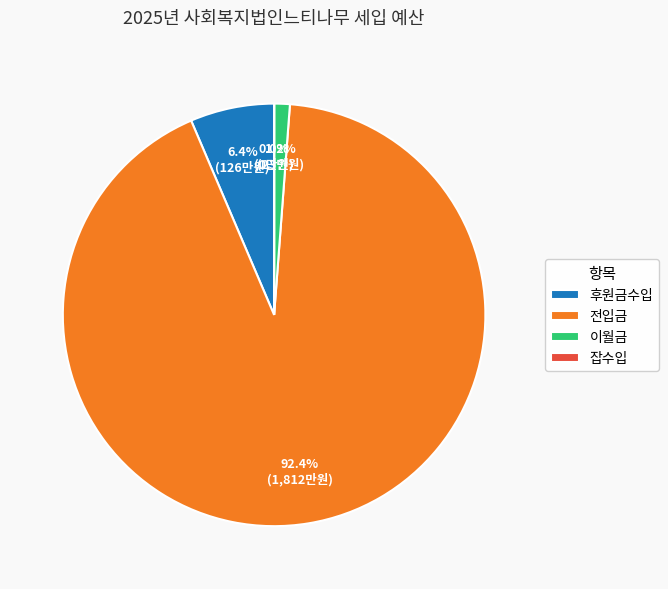

Combined, what portion of the pie is 이월금 and 전입금?

93.6%